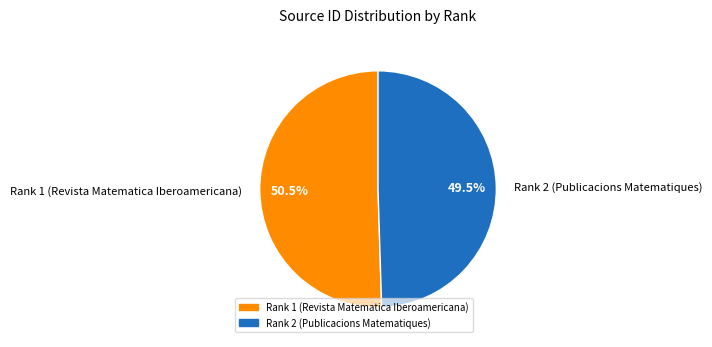

What is the largest slice in the pie chart?

Rank 1 (Revista Matematica Iberoamericana)